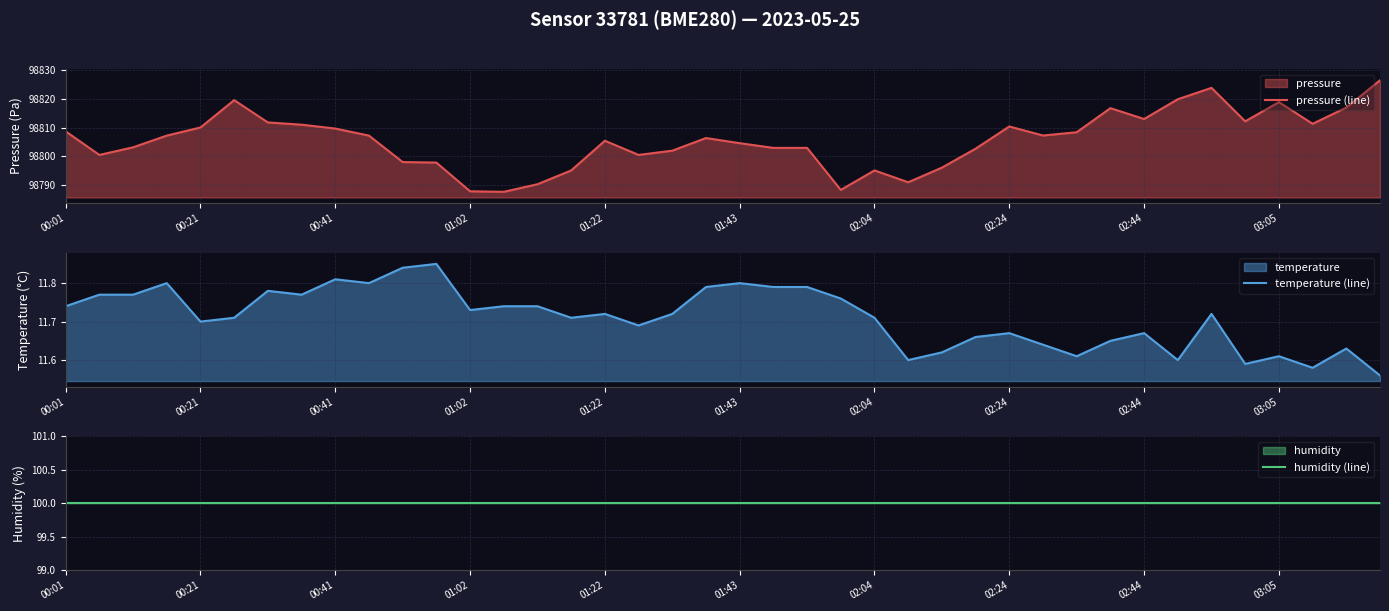

Reading right to left, transcribe all the data shown in this chart.

pressure (line): 98826.4	98816.9	98811.3	98818.8	98812.2	98823.8	98819.8	98813.0	98816.7	98808.4	98807.2	98810.4	98802.7	98796.1	98791.1	98795.2	98788.4	98803.0	98803.0	98804.6	98806.4	98802.0	98800.5	98805.4	98795.2	98790.4	98787.8	98787.9	98797.9	98798.1	98807.2	98809.7	98811.0	98811.8	98819.5	98810.0	98807.2	98803.2	98800.5	98808.7
temperature (line): 11.6	11.6	11.6	11.6	11.6	11.7	11.6	11.7	11.7	11.6	11.6	11.7	11.7	11.6	11.6	11.7	11.8	11.8	11.8	11.8	11.8	11.7	11.7	11.7	11.7	11.7	11.7	11.7	11.8	11.8	11.8	11.8	11.8	11.8	11.7	11.7	11.8	11.8	11.8	11.7
humidity (line): 100.0	100.0	100.0	100.0	100.0	100.0	100.0	100.0	100.0	100.0	100.0	100.0	100.0	100.0	100.0	100.0	100.0	100.0	100.0	100.0	100.0	100.0	100.0	100.0	100.0	100.0	100.0	100.0	100.0	100.0	100.0	100.0	100.0	100.0	100.0	100.0	100.0	100.0	100.0	100.0